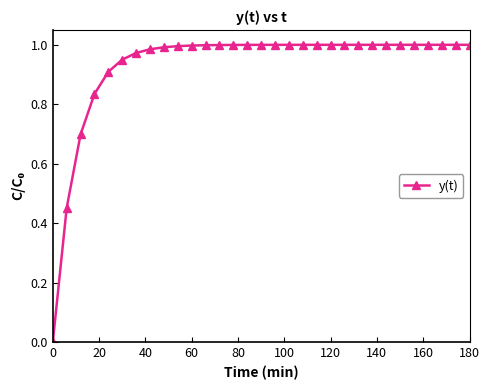

Count the number of values greater than 0.

30